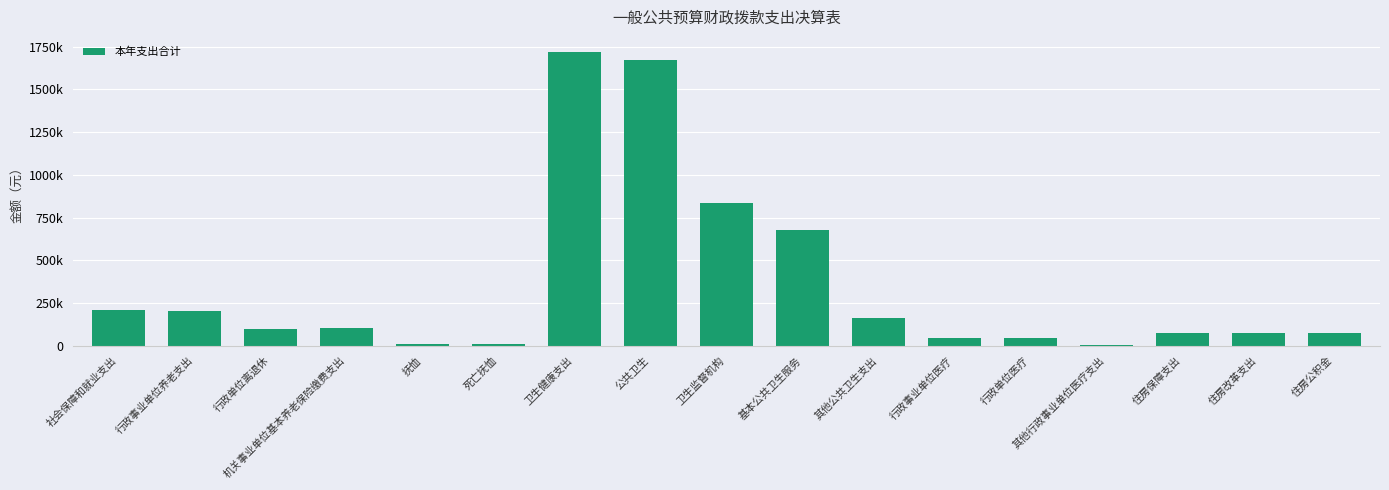

What is the difference between the values at 行政单位医疗 and 抚恤?

33991.8